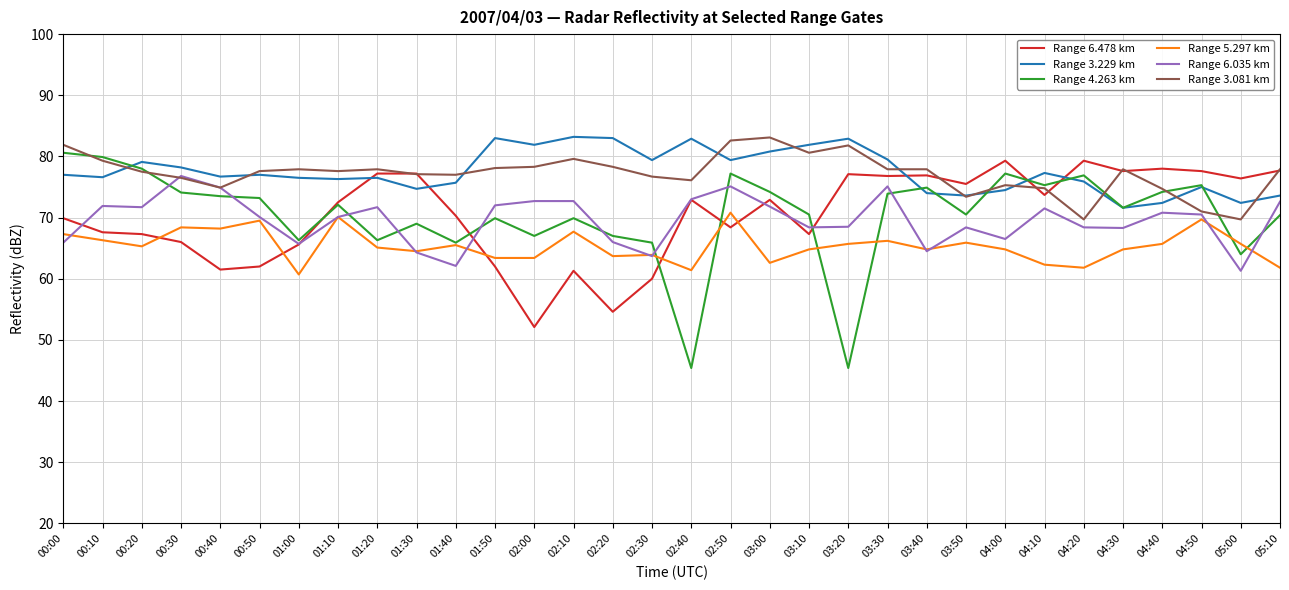

Which series has the largest range (max minus min)?

Range 4.263 km